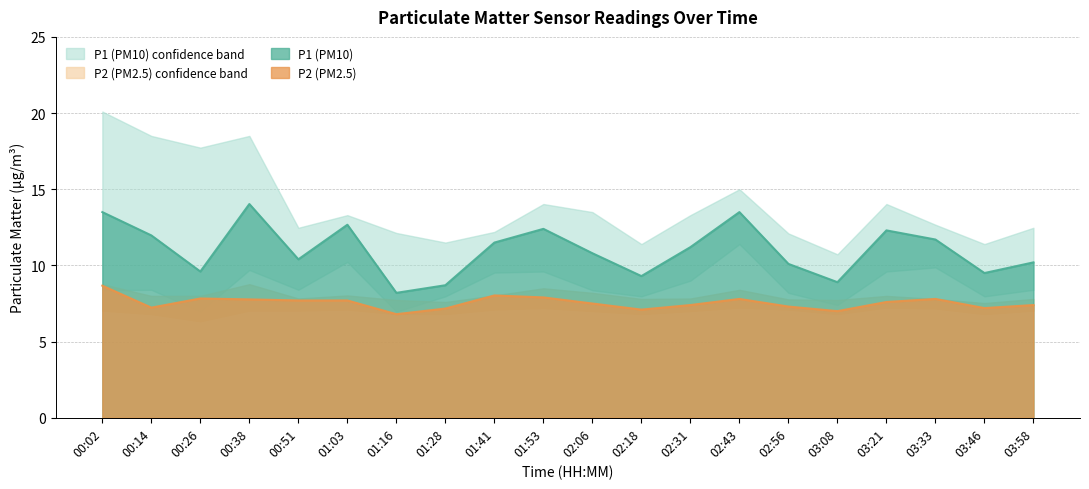

What is the value of the P1 point at the 6th from the left?

12.7